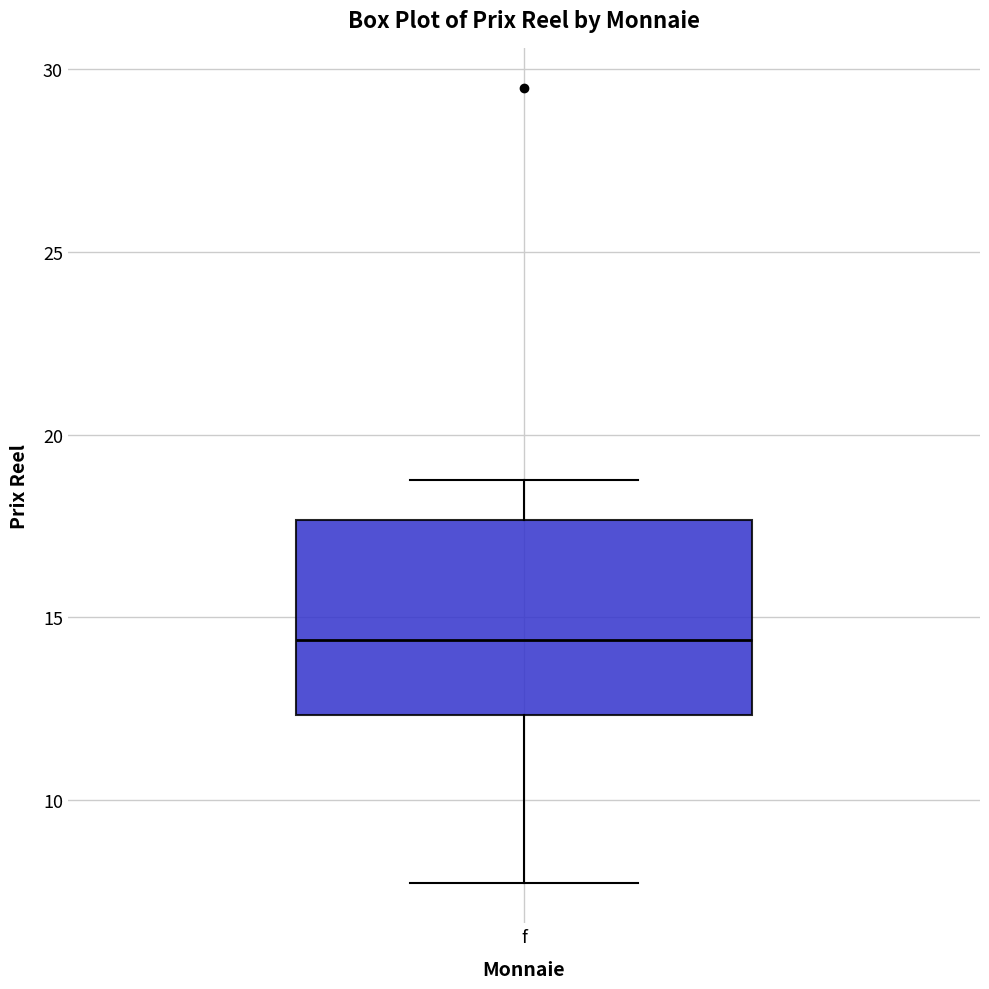

Transcribe this box plot: give where the median line is, the range the box spans, and where the two whiskers end, as read against the y-axis. The values are not printed on the chart, so give them approximately, as read against the axis.

median 14.5, box 12.5 to 17.5, whiskers 7.5 to 19.0